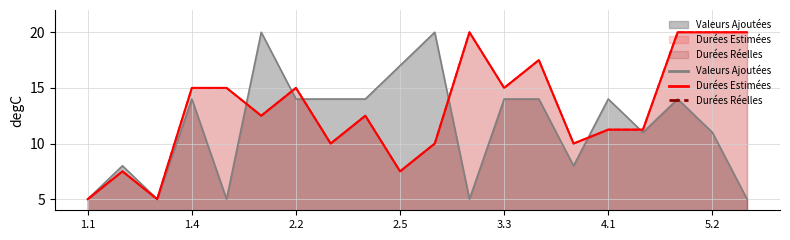

How many times do Durées Réelles and Valeurs Ajoutées cross each other?

6